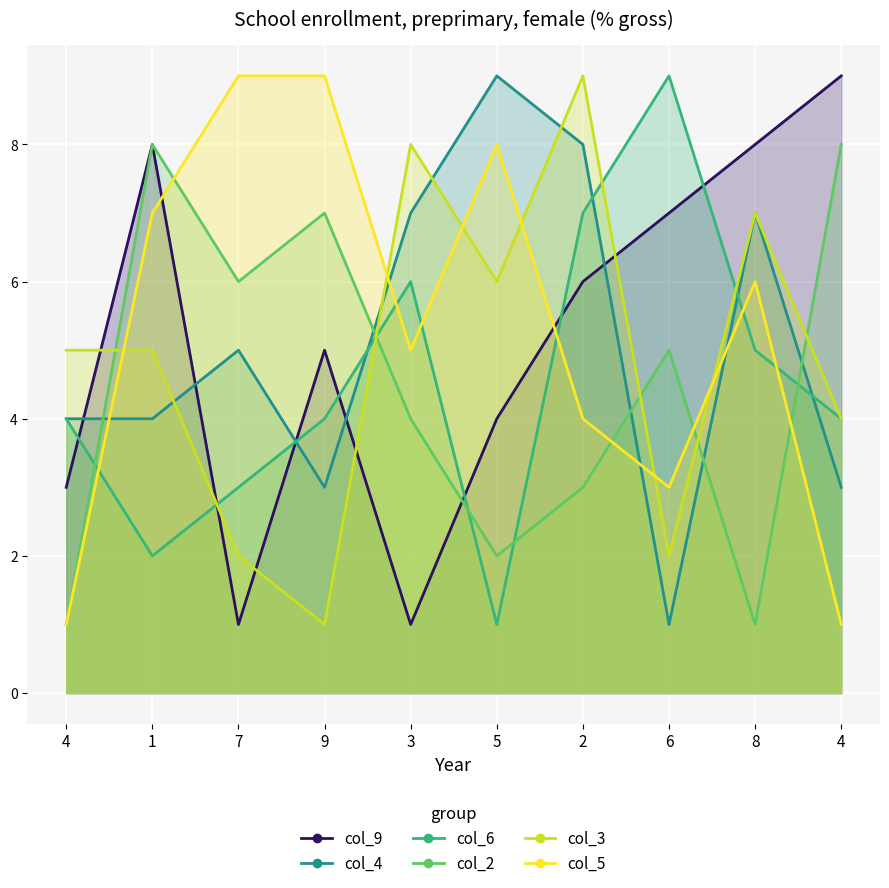

What is the label of the 9th point from the right?

1